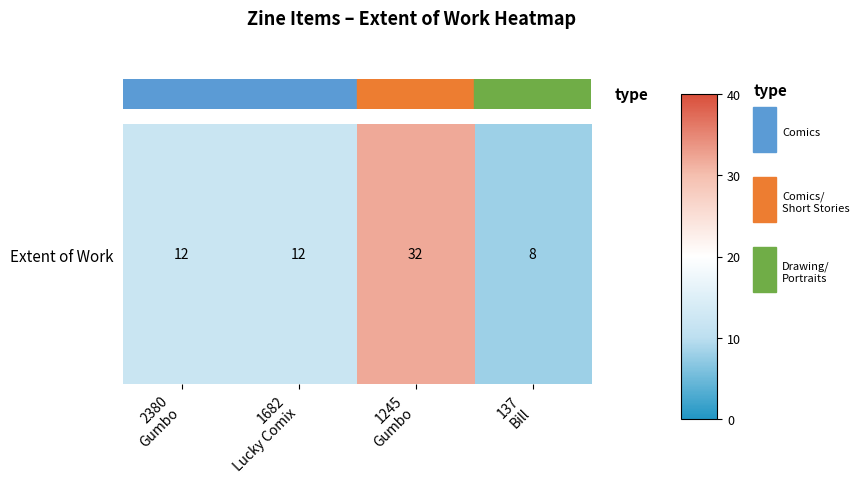

What is the ratio of the value at 137
Bill to the value at 1682
Lucky Comix?

0.7